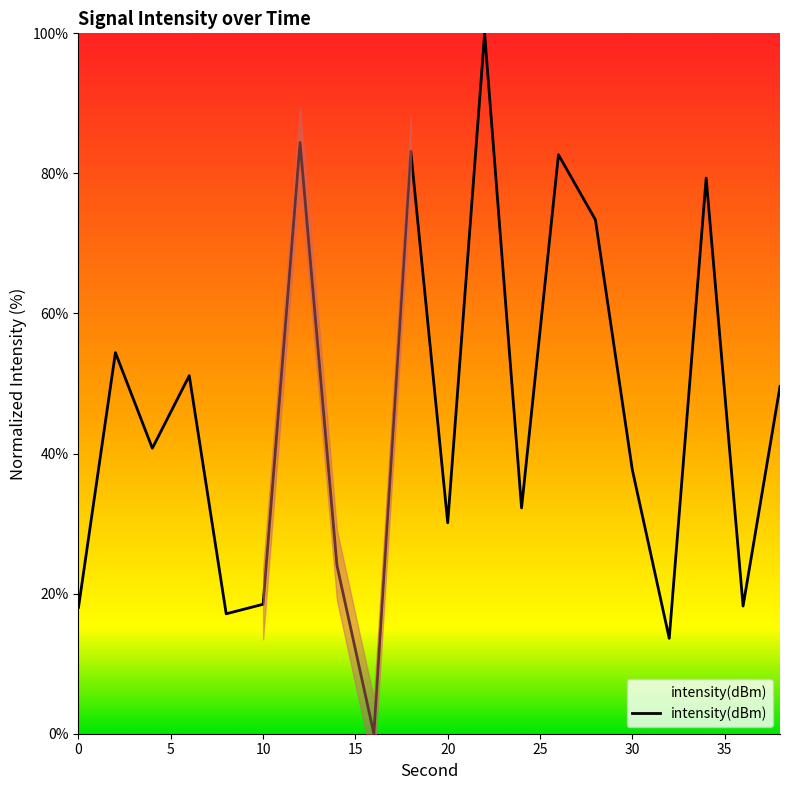

What is the highest value of the intensity(dBm) series?

100.0